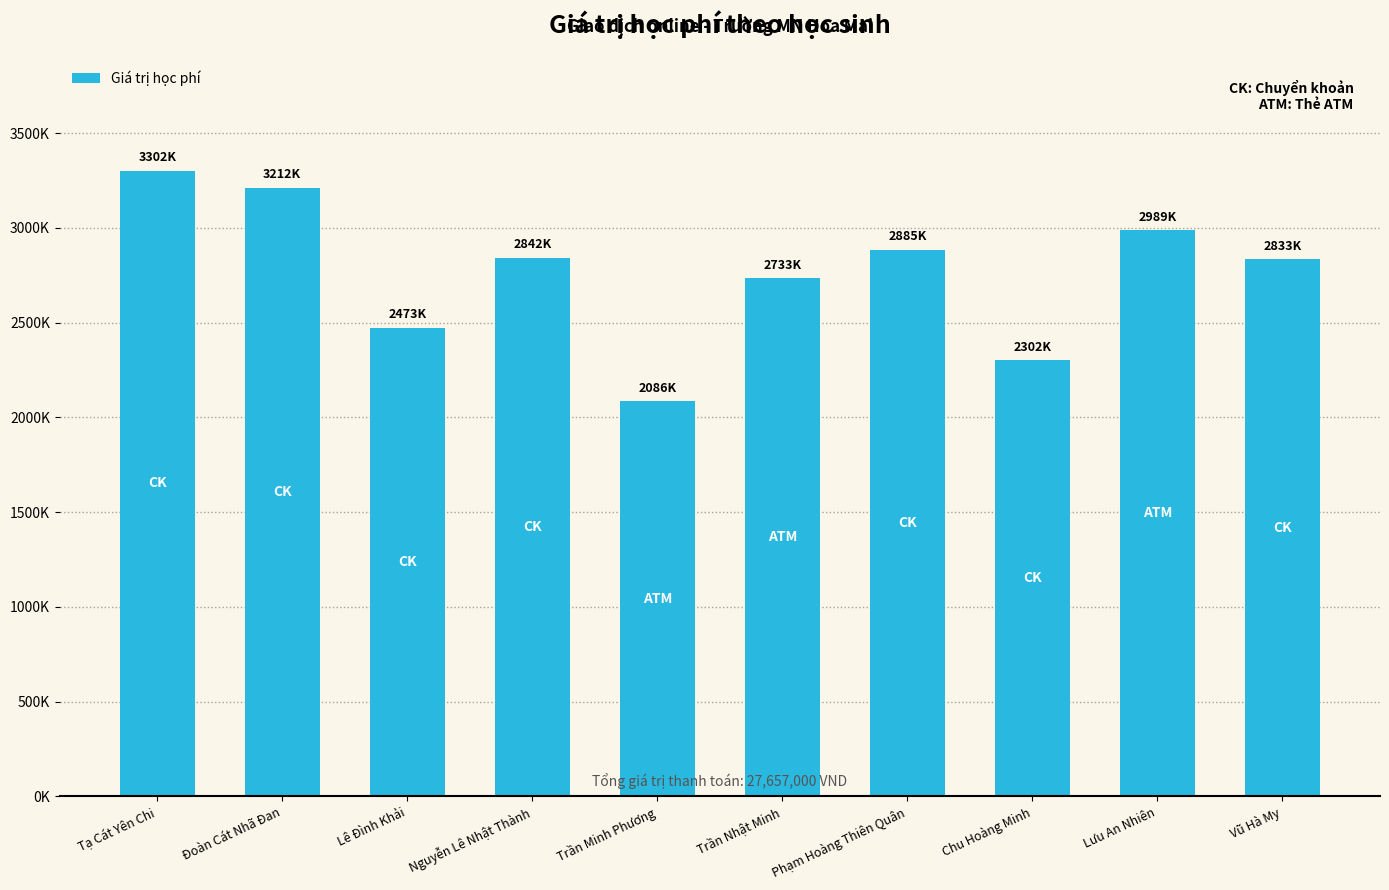

Which has a higher value, Lưu An Nhiên or Vũ Hà My?

Lưu An Nhiên